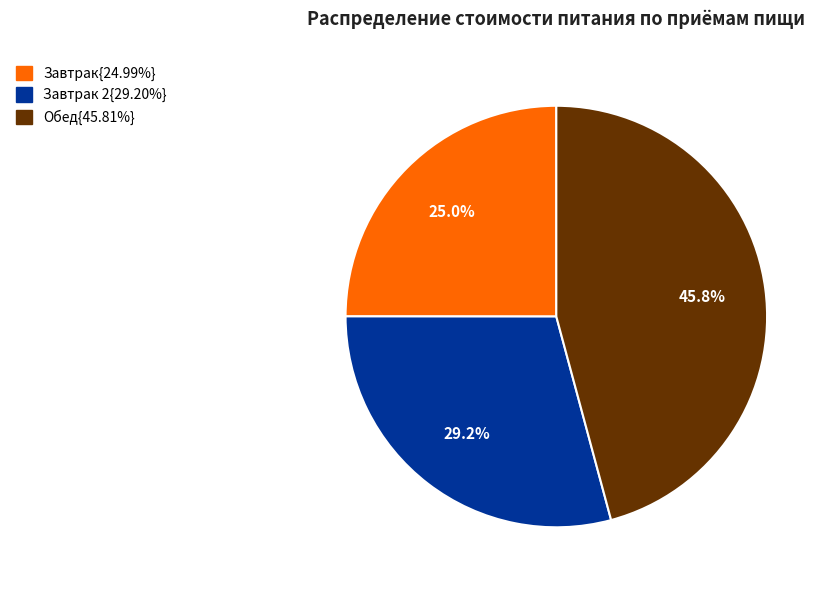

Does any single category account for the majority?

No